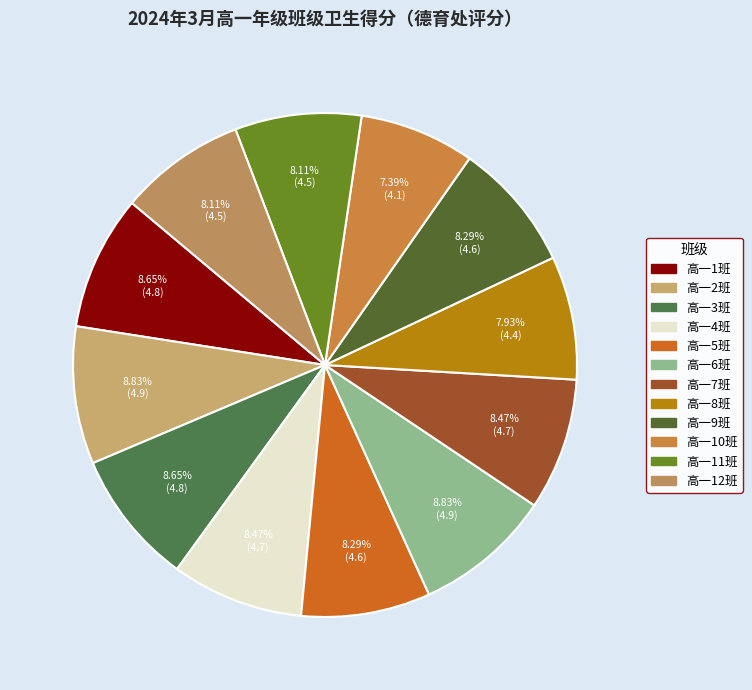

What is the total percentage of 高一9班 and 高一4班?

16.8%